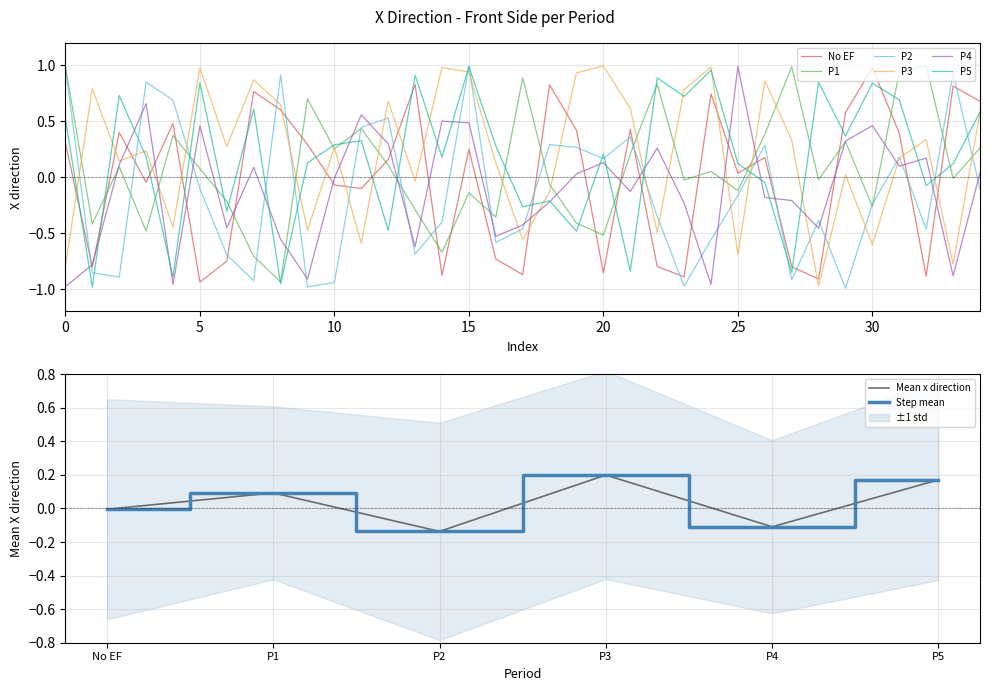

What position from the left is 6?

7